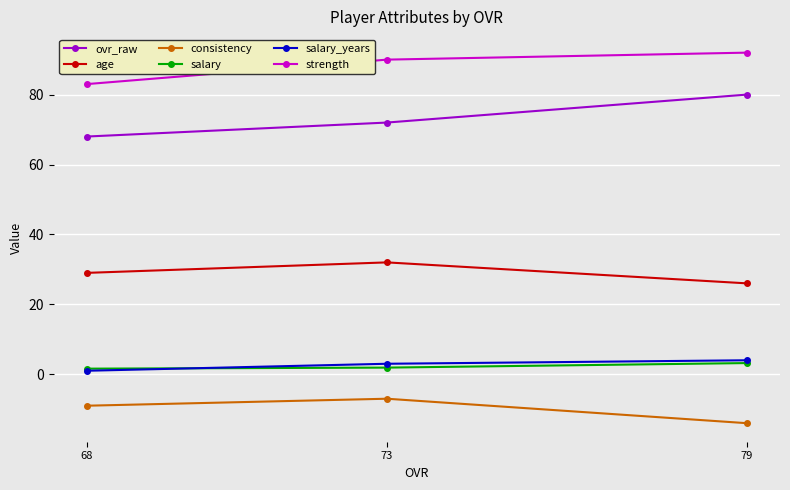

What is the value of the ovr_raw point at the 2nd from the left?

72.0